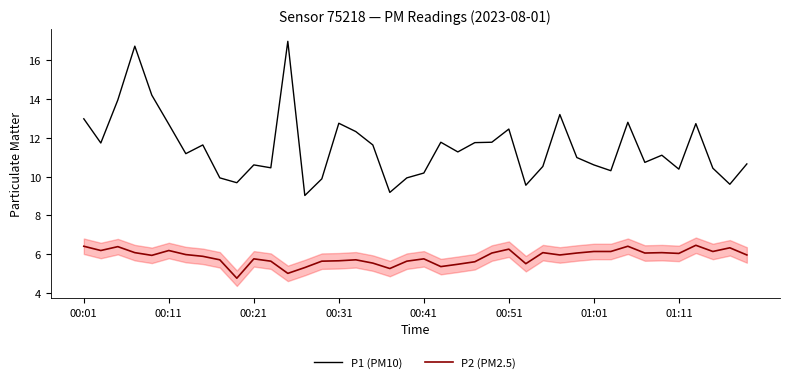

What is the maximum value shown in the chart?

17.0